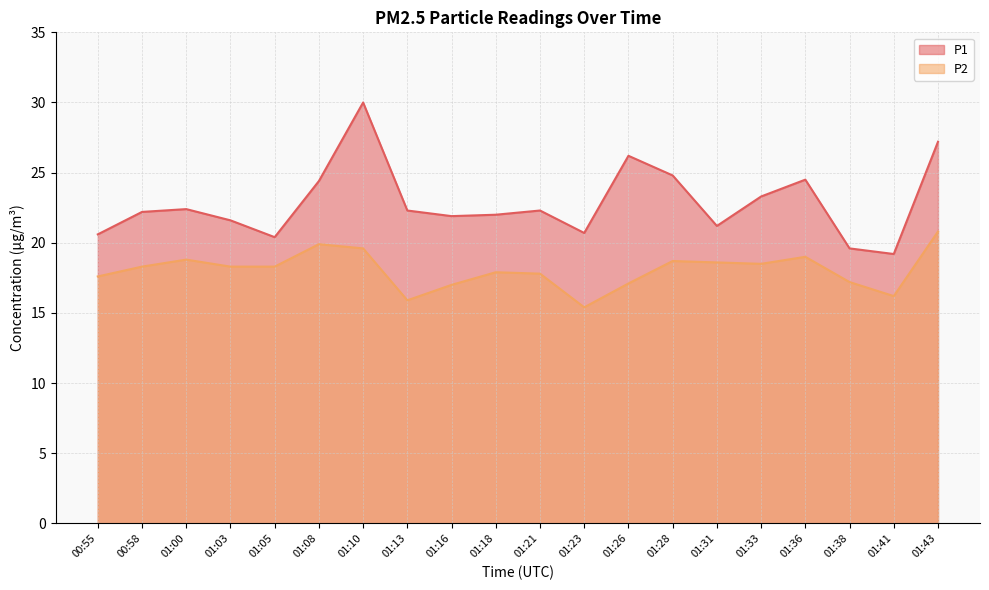

True or false: P1 has more than 0 interior local peaks.

True